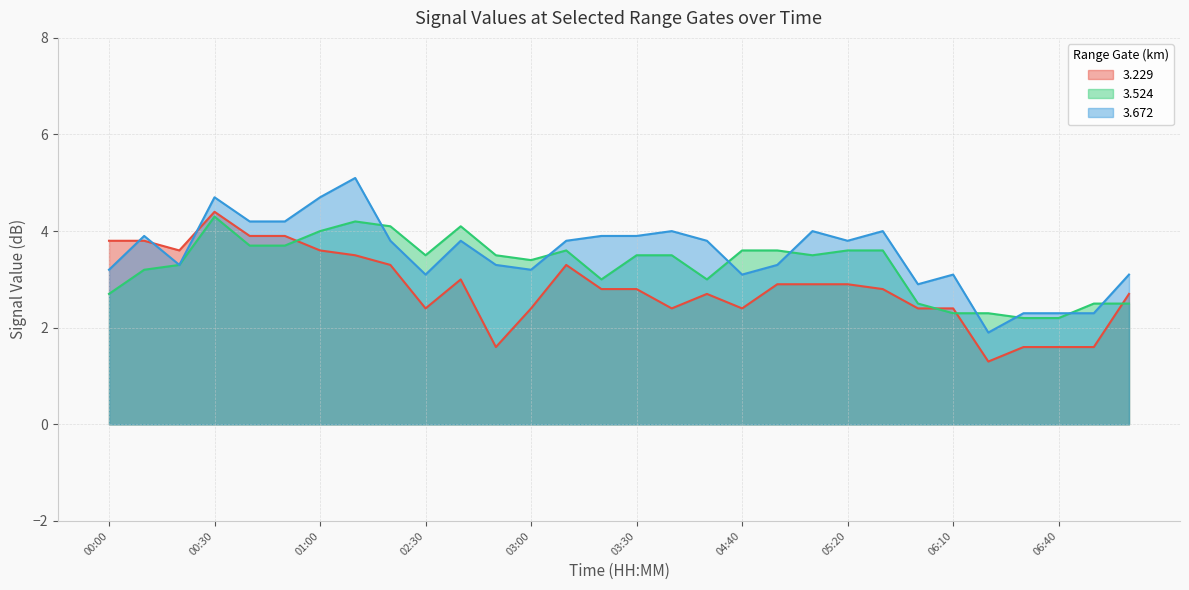

Between 02:40 and 06:10, which series saw the biggest shift?

3.524